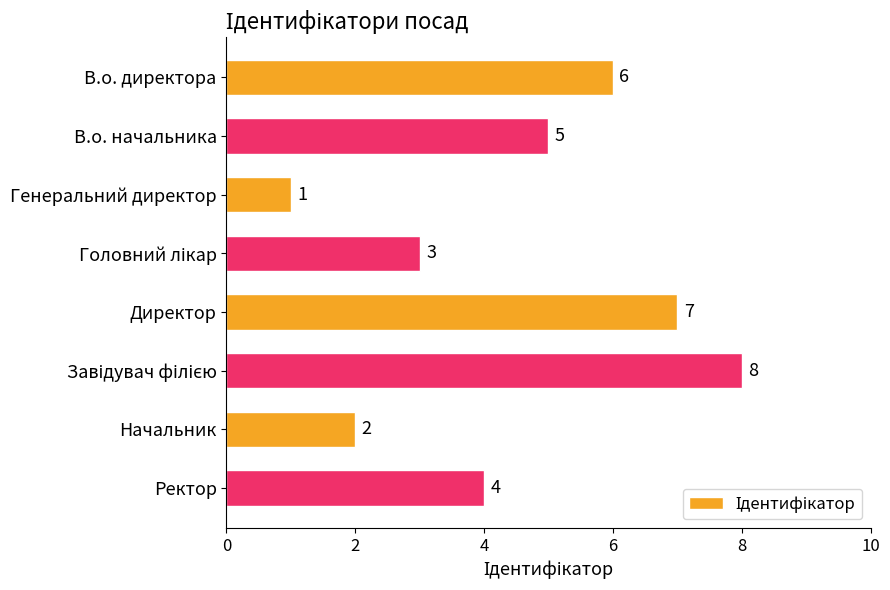

What is the change in value from В.о. директора to Генеральний директор?

-5